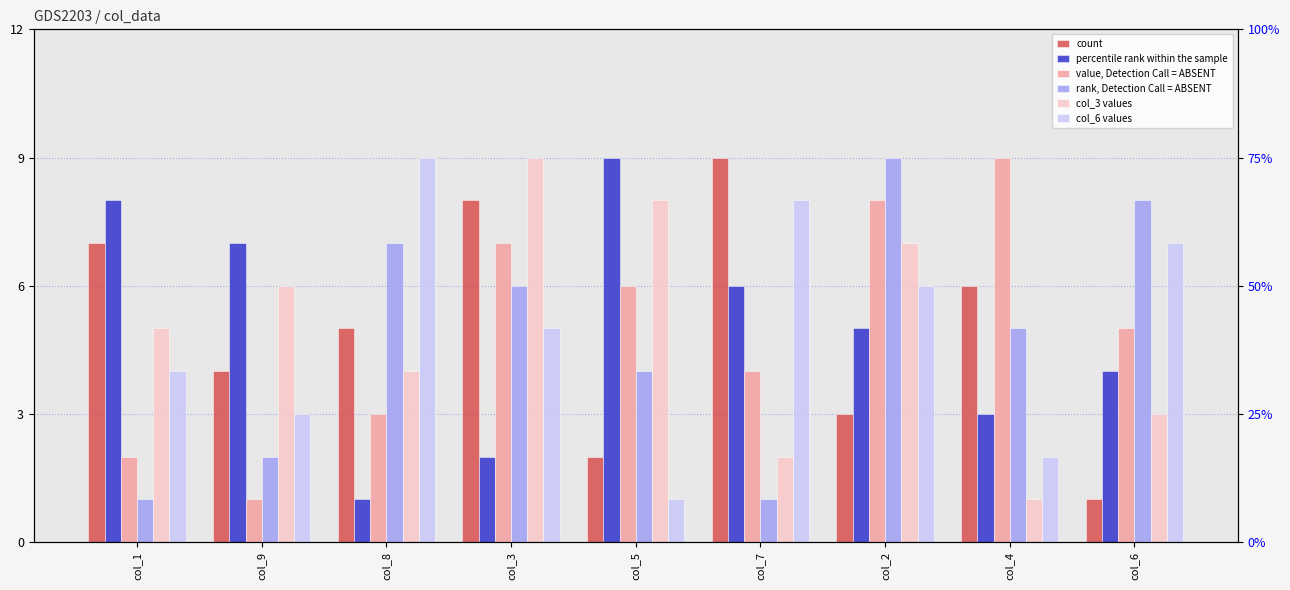

The col_2 series shows 7 at col_8. True or false?

True